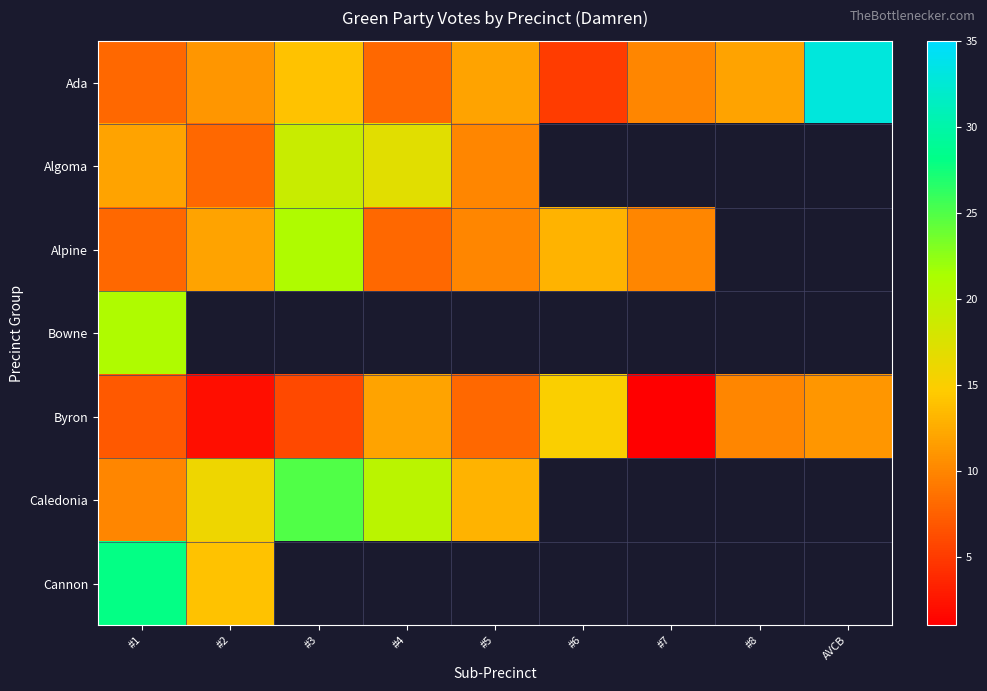

Is the value of Algoma at #1 greater than the value of Ada at #2?

Yes